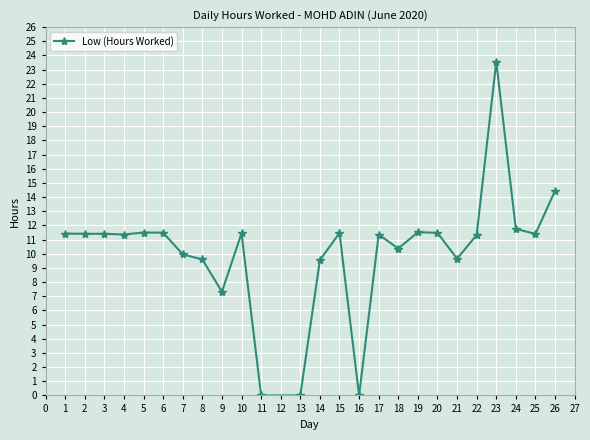

Count the number of categories in the chart.

25